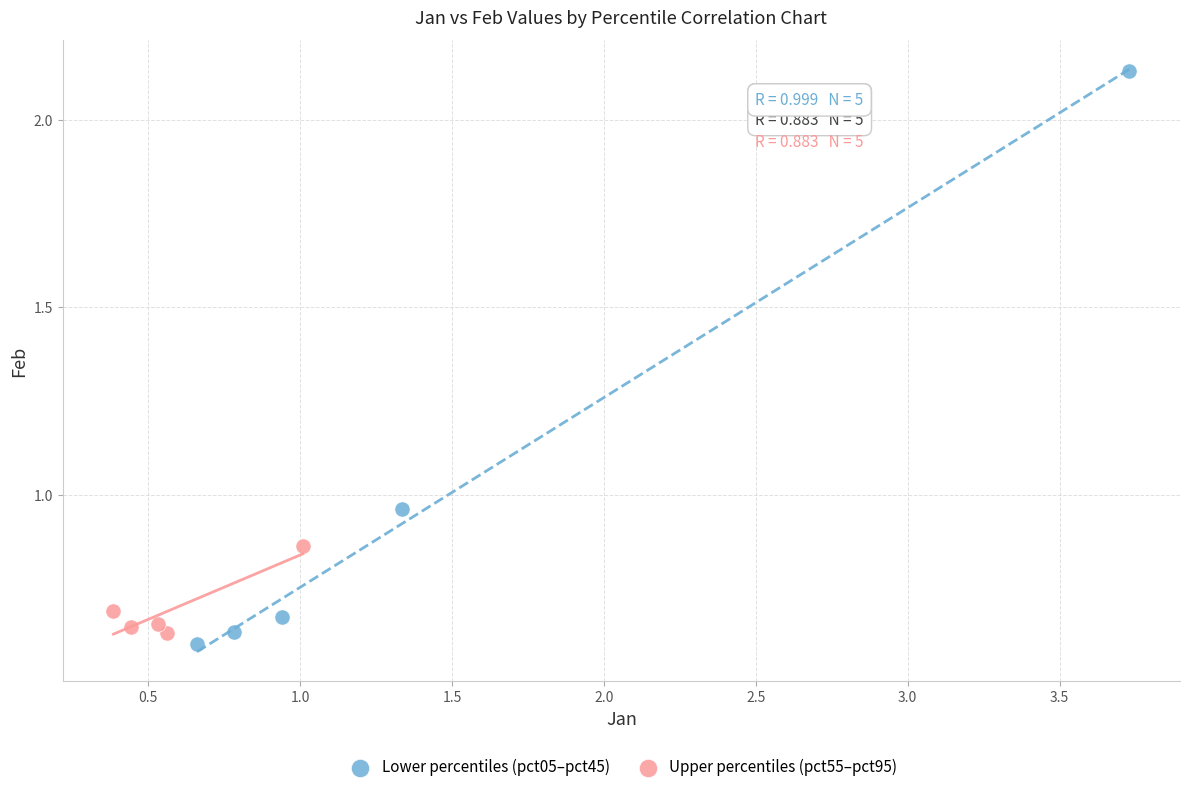

Which series has the largest Y range (max minus min)?

Lower percentiles (pct05–pct45)